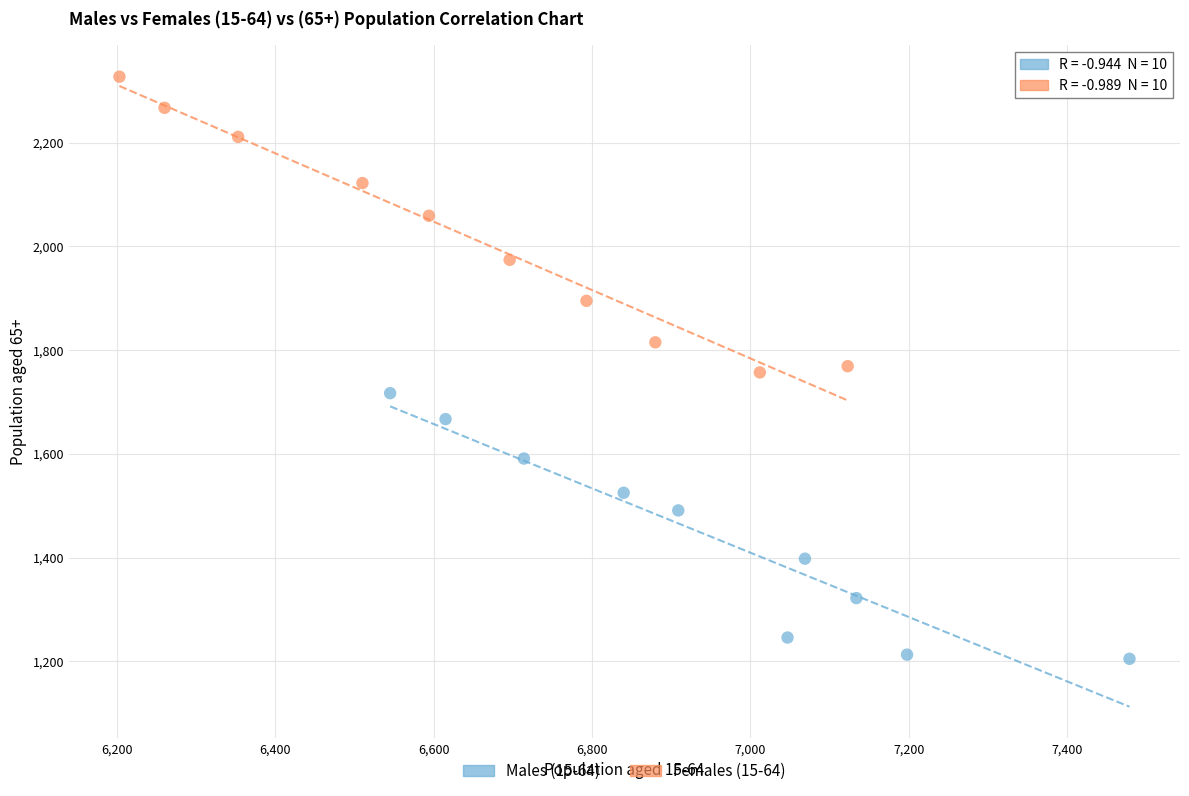

Which series contains the lowest Y value?

Males (15-64)